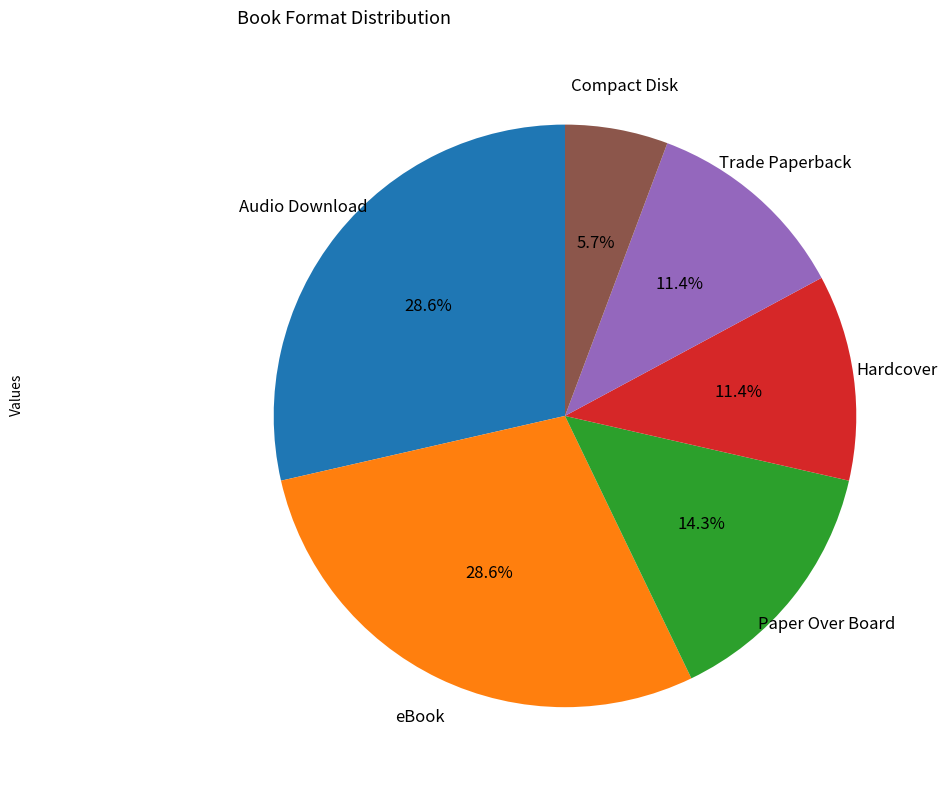

Is there a majority slice in this chart?

No